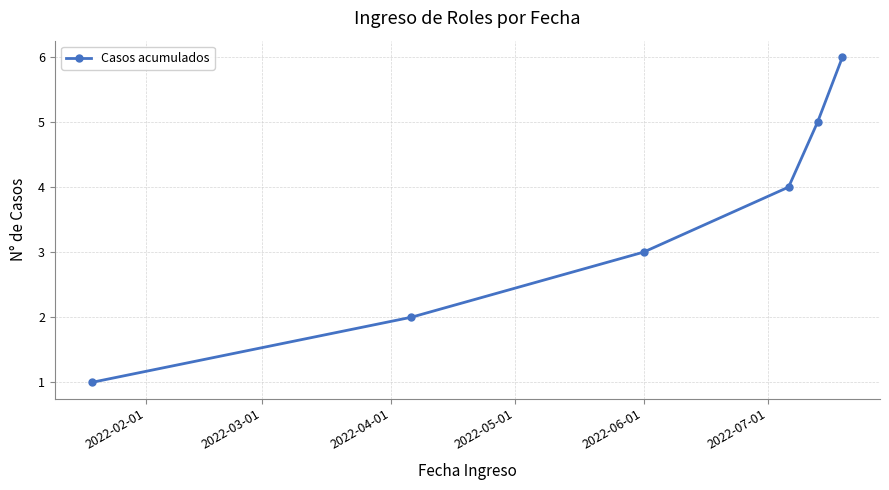

What is the maximum value shown in the chart?

6